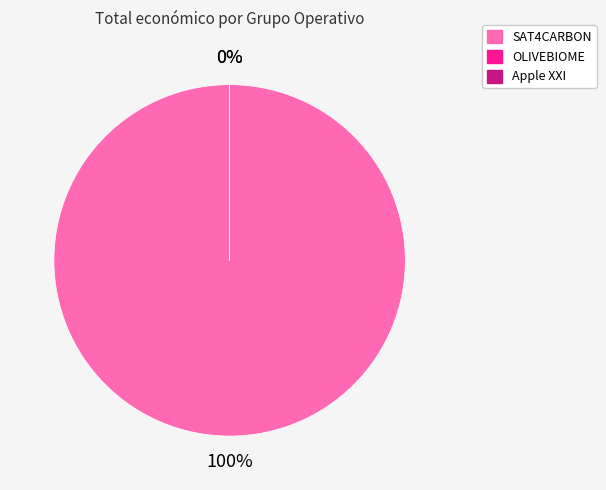

Is it true that SAT4CARBON is 100% of the pie?

True